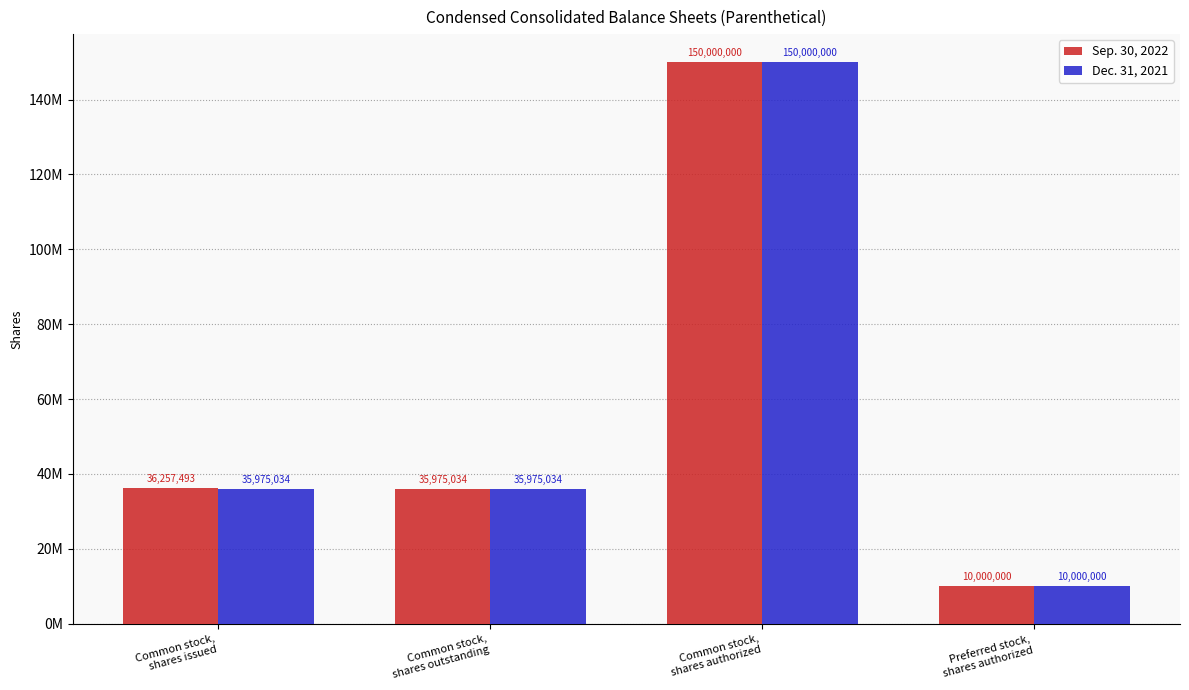

What are all the series names shown in the legend?

Sep. 30, 2022, Dec. 31, 2021